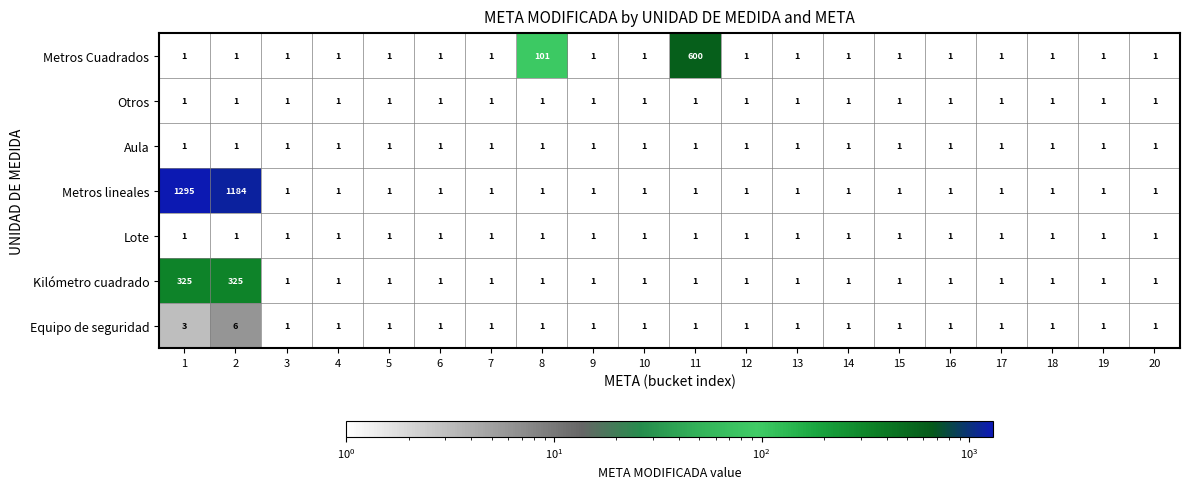

What is the difference between the maximum and minimum values in the Metros lineales series?

1294